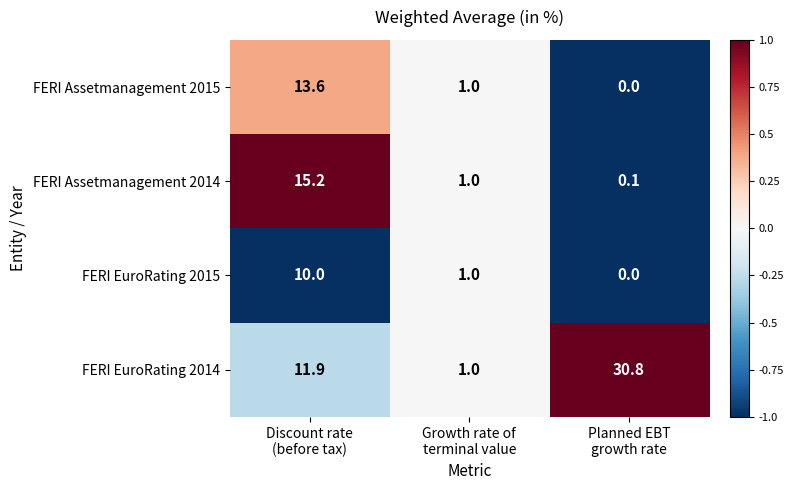

What is the difference between the maximum and second lowest values in the FERI EuroRating 2014 series?

18.9